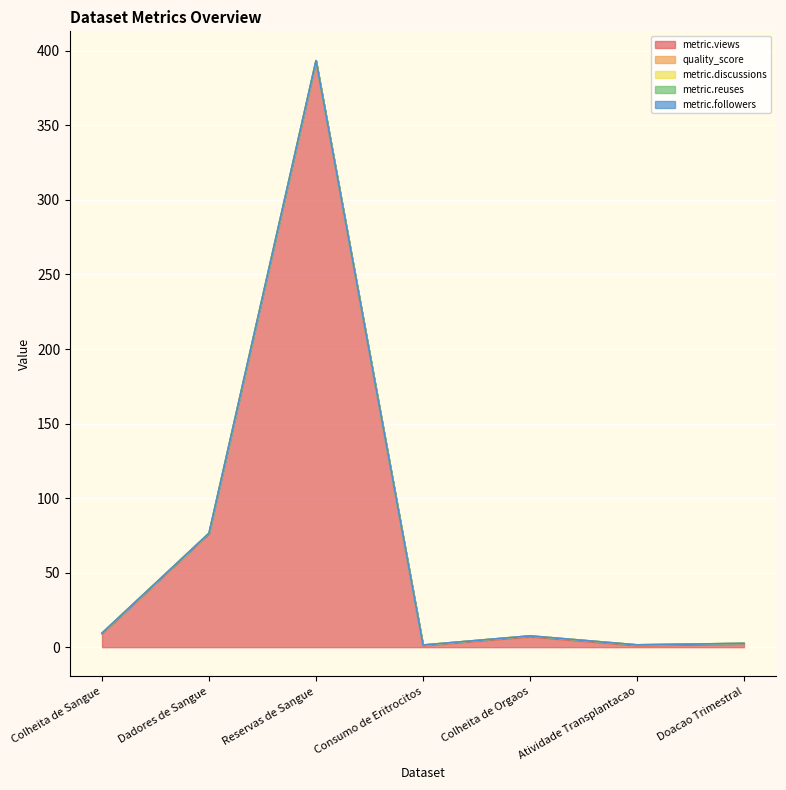

Reading left to right, extract all data points from this chart.

metric.views: 9.0	76.0	393.0	1.0	7.0	1.0	2.0
quality_score: 0.4	0.4	0.4	0.4	0.6	0.6	0.6
metric.discussions: 0.0	0.0	0.0	0.0	0.0	0.0	0.0
metric.reuses: 0.0	0.0	0.0	0.0	0.0	0.0	0.0
metric.followers: 0.0	0.0	0.0	0.0	0.0	0.0	0.0